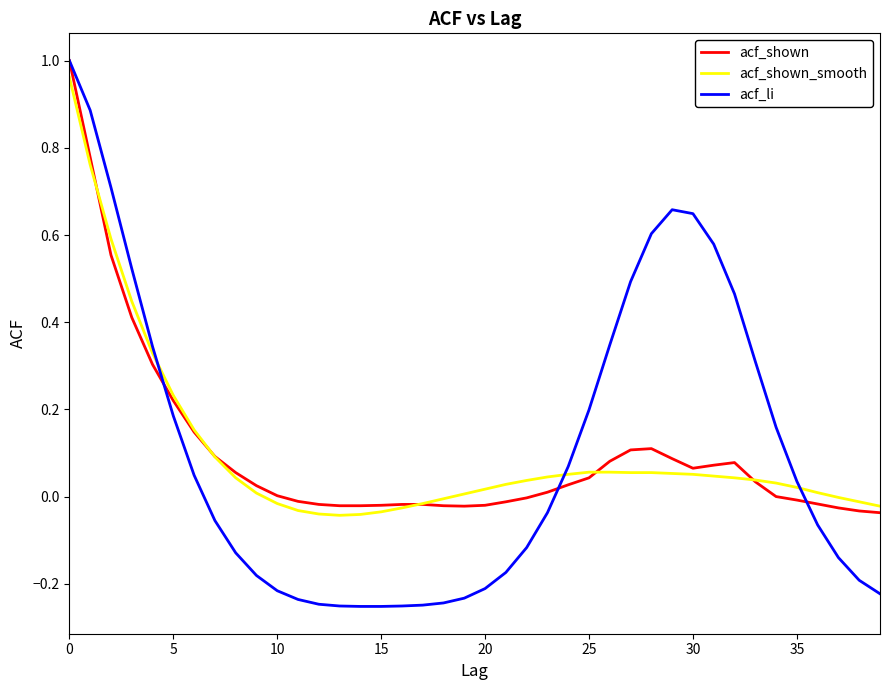

How many negative values does the acf_li series have?

21